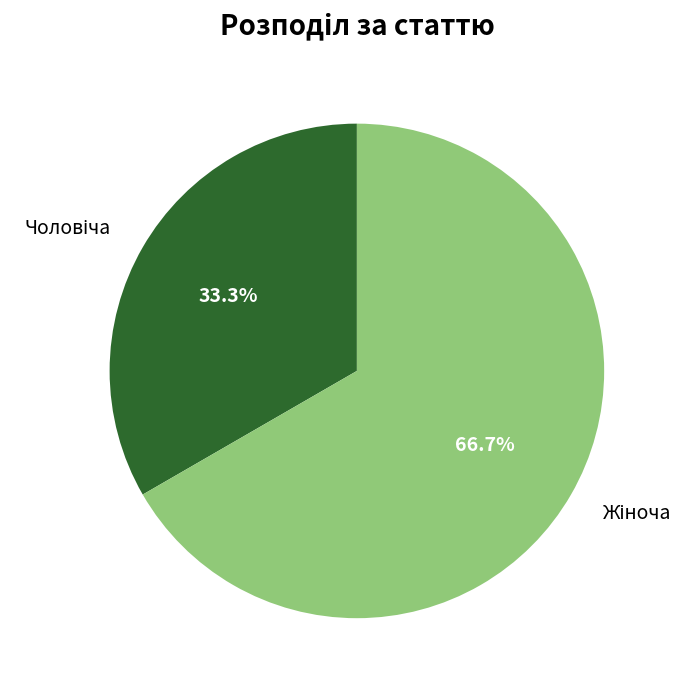

Count the number of slices in the pie.

2